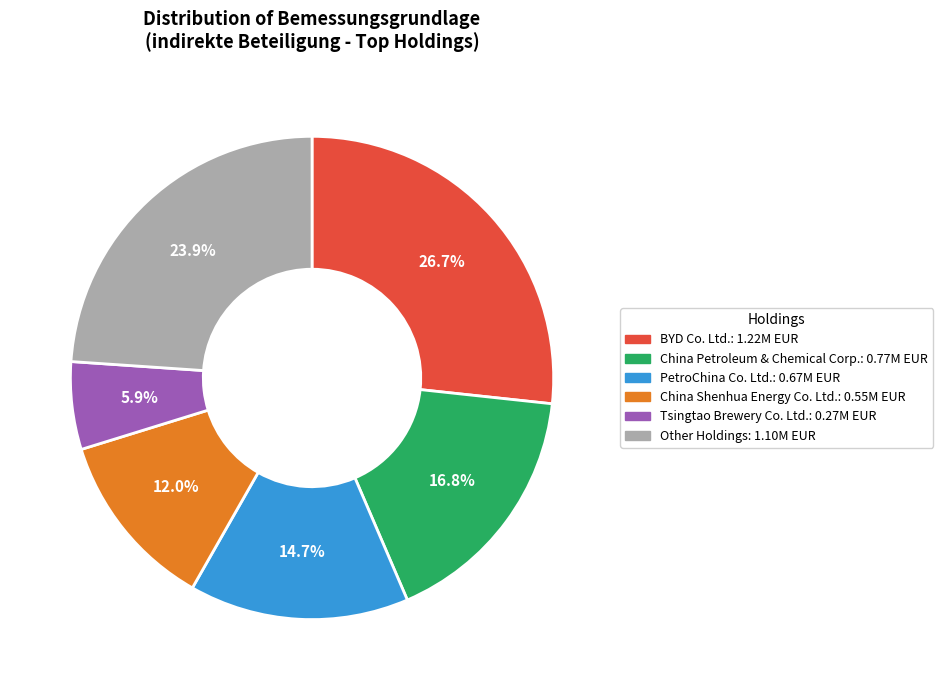

Does any single category account for the majority?

No